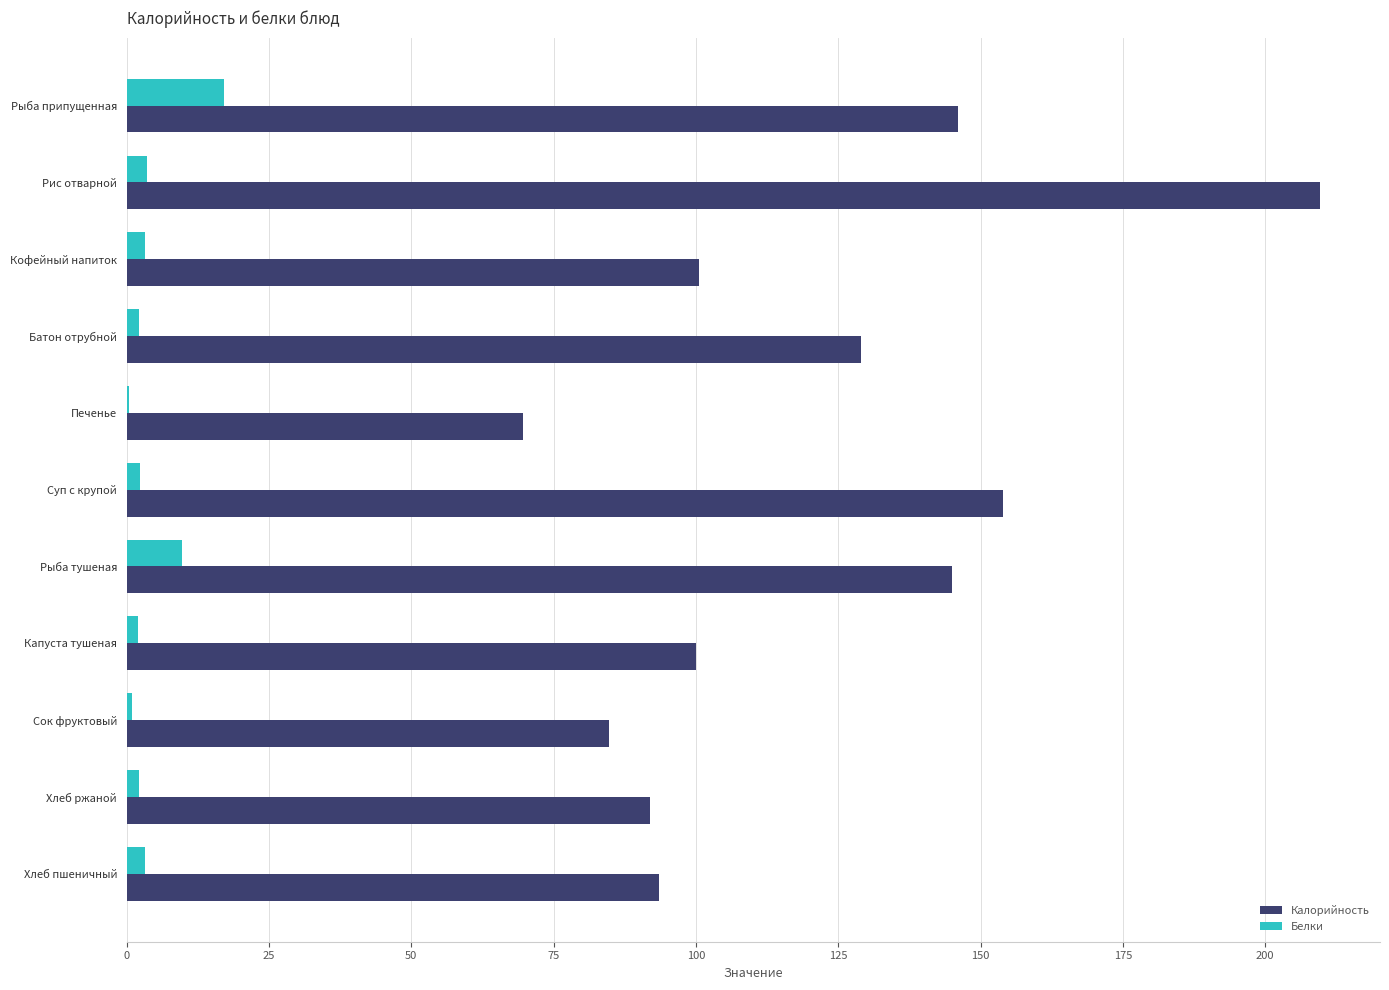

Which series changed the most between Рис отварной and Капуста тушеная?

Калорийность